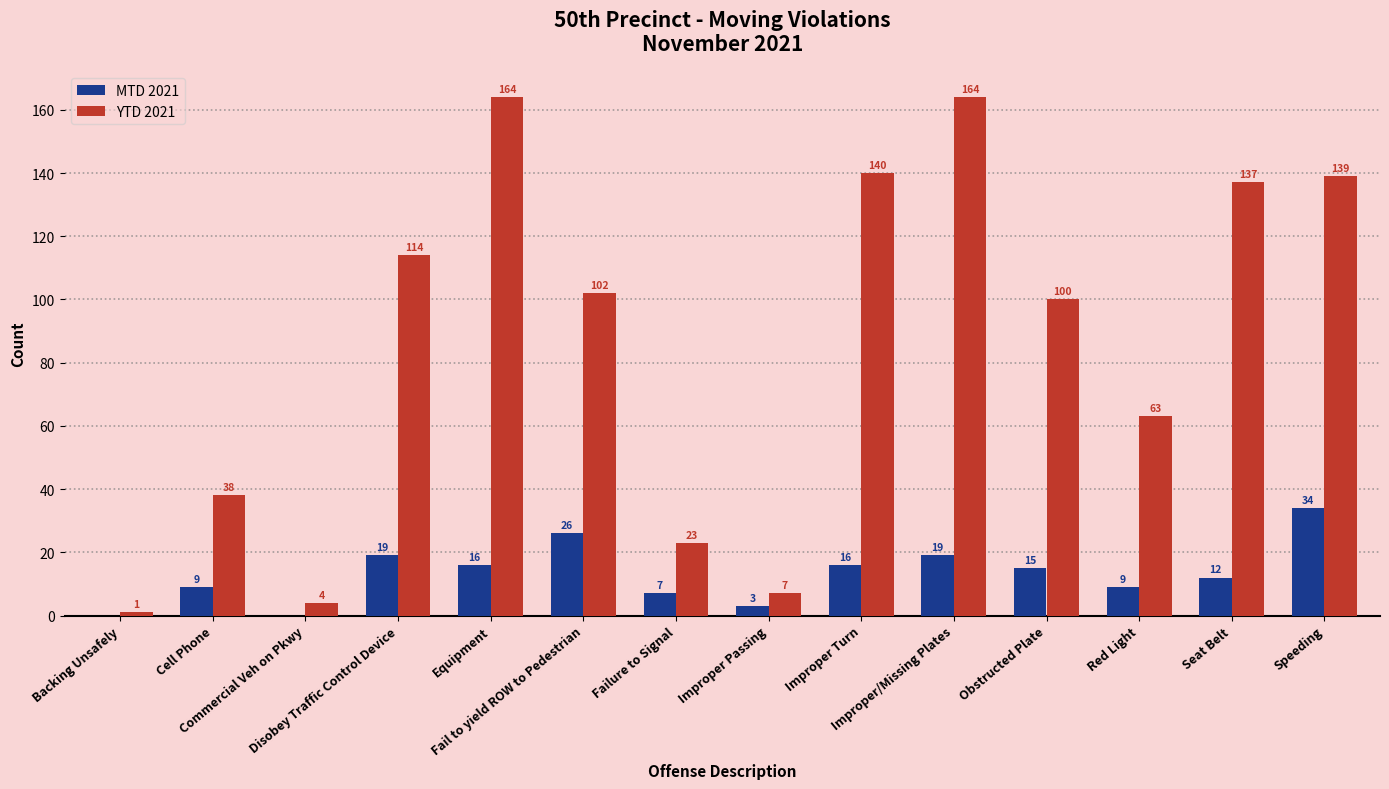

What is the greatest value displayed?

164